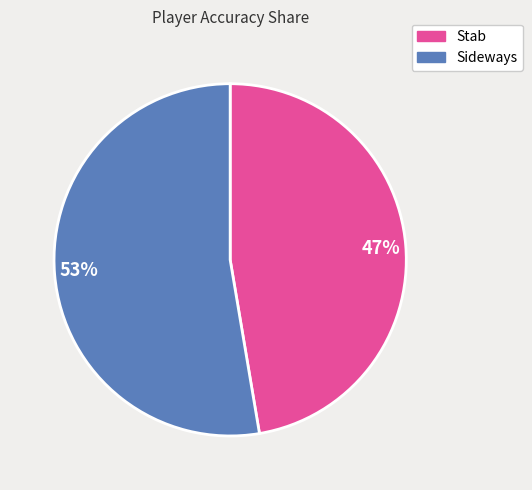

Which has a higher value, Stab or Sideways?

Sideways